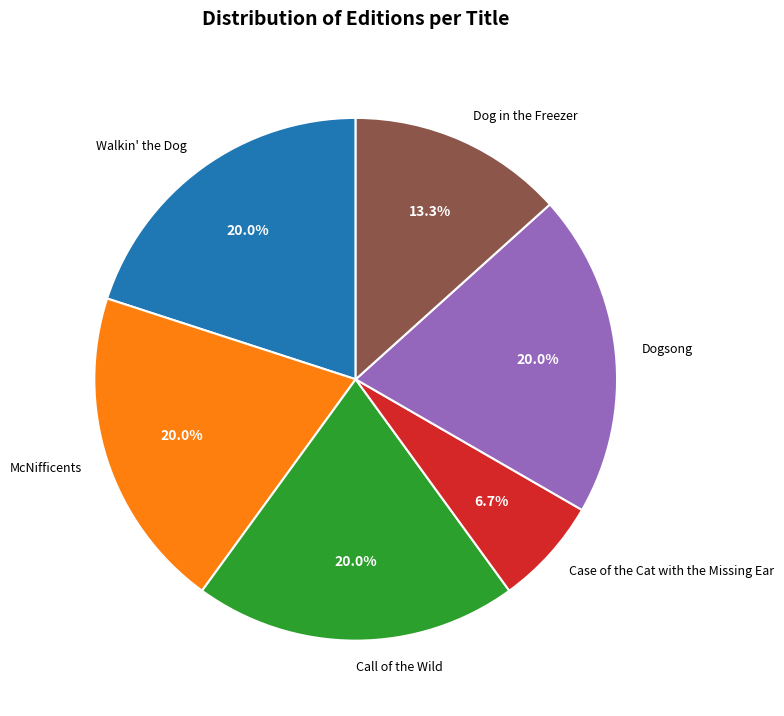

How many slices are in this pie chart?

6